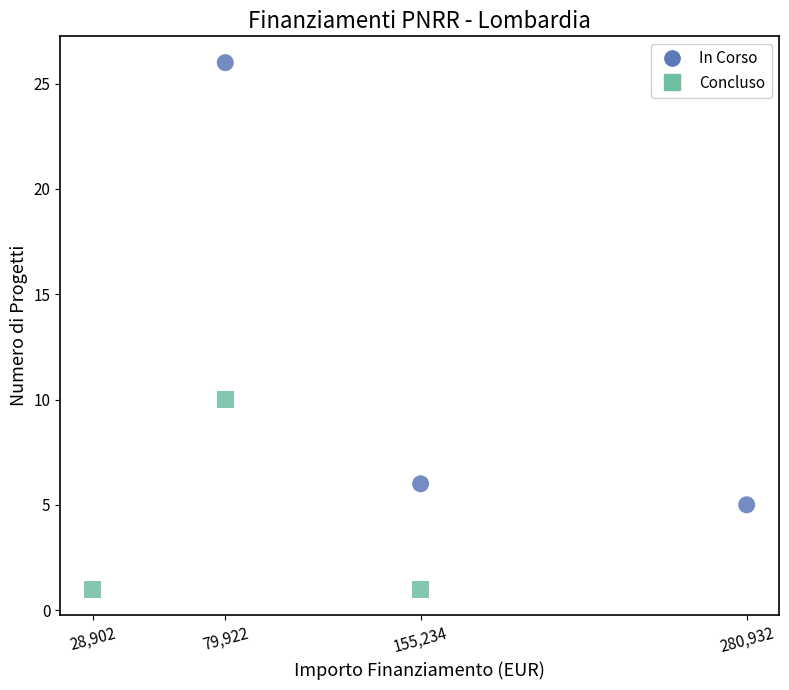

Which series reaches the minimum Y coordinate?

Concluso